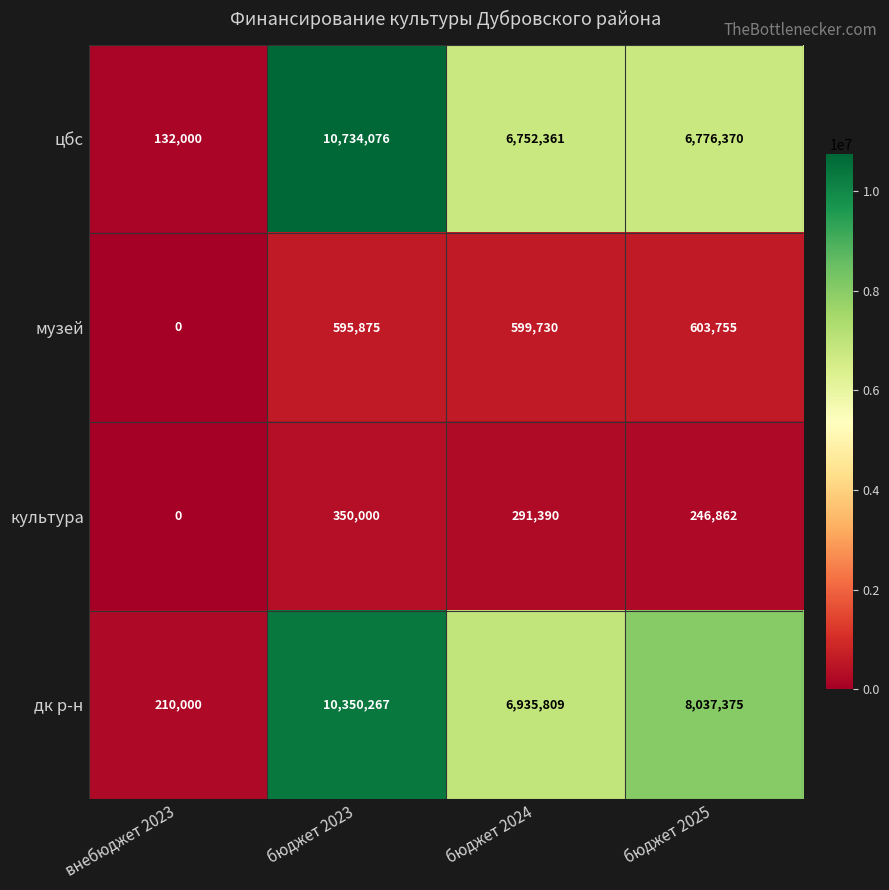

Which series has the largest range (max minus min)?

цбс